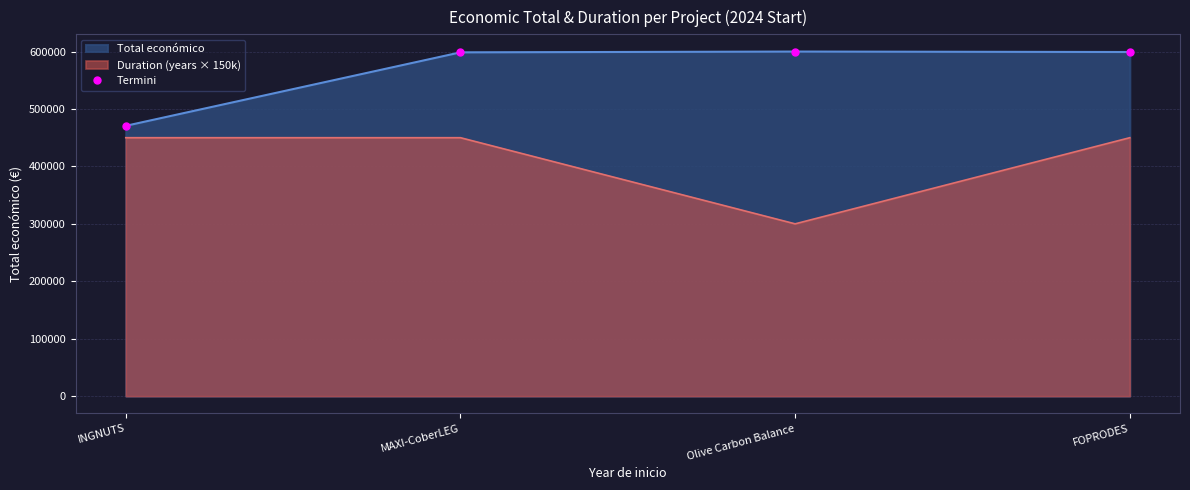

Reading left to right, list all the values displayed in this chart.

470675	598609	599992	599211